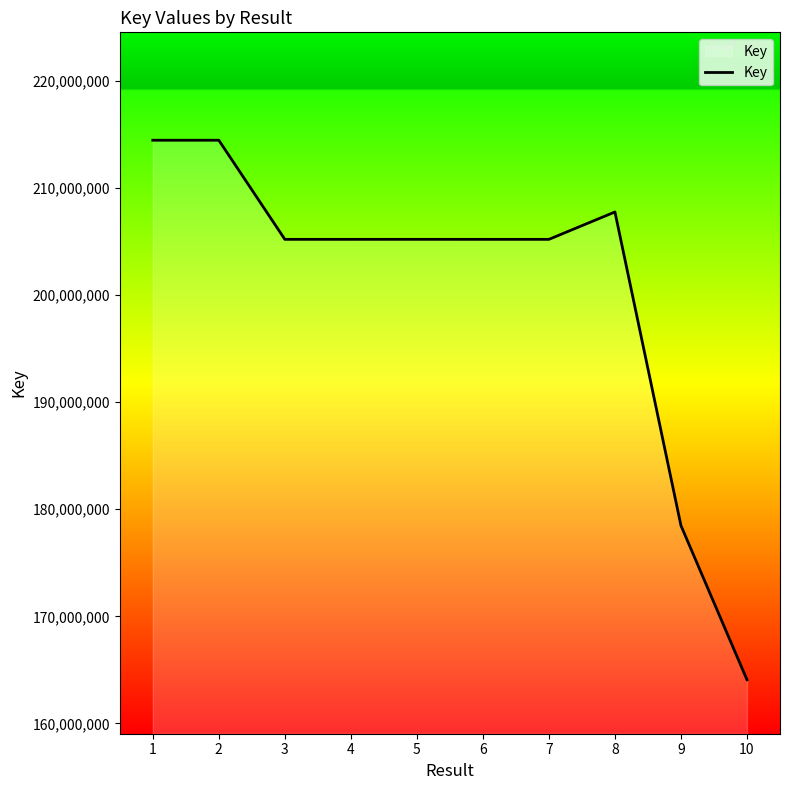

What is the change in value from 7 to 8?

+2555201